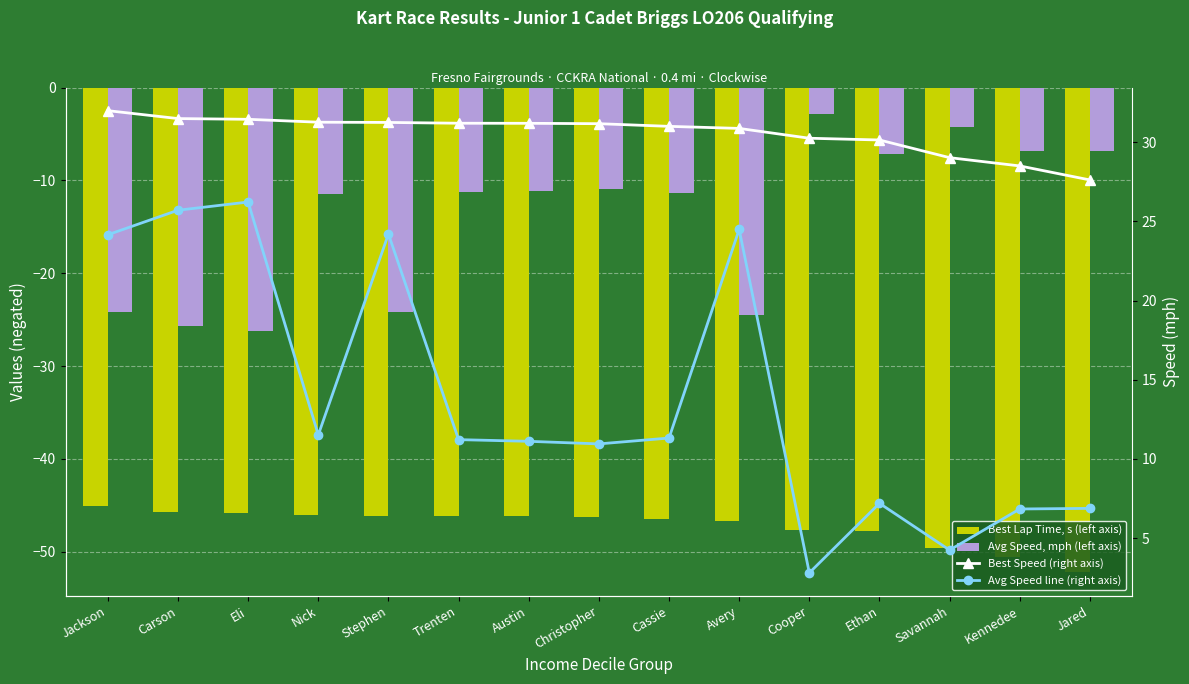

Which series has the largest total across all categories?

Best Speed (right axis)